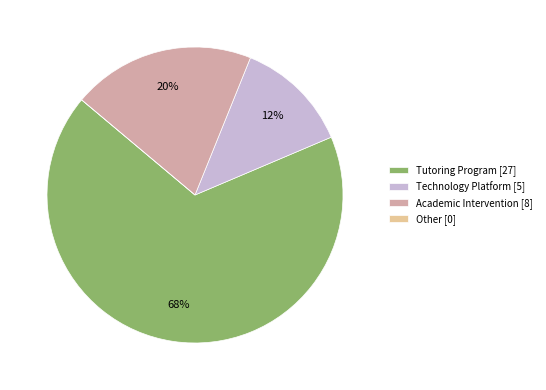

To the nearest percent, what is the combined percentage of Academic Intervention [8] and Tutoring Program [27]?

88%